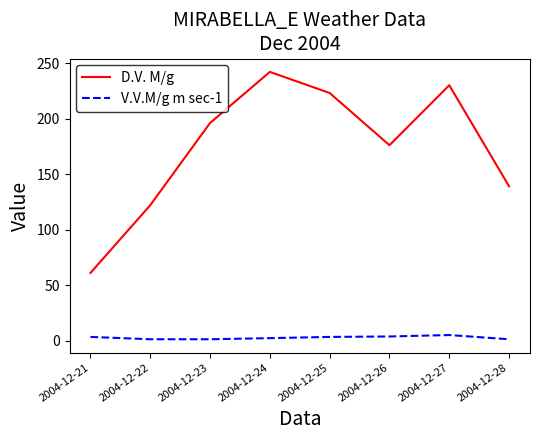

Rank the series by their maximum value, from highest to lowest.

D.V. M/g, V.V.M/g m sec-1